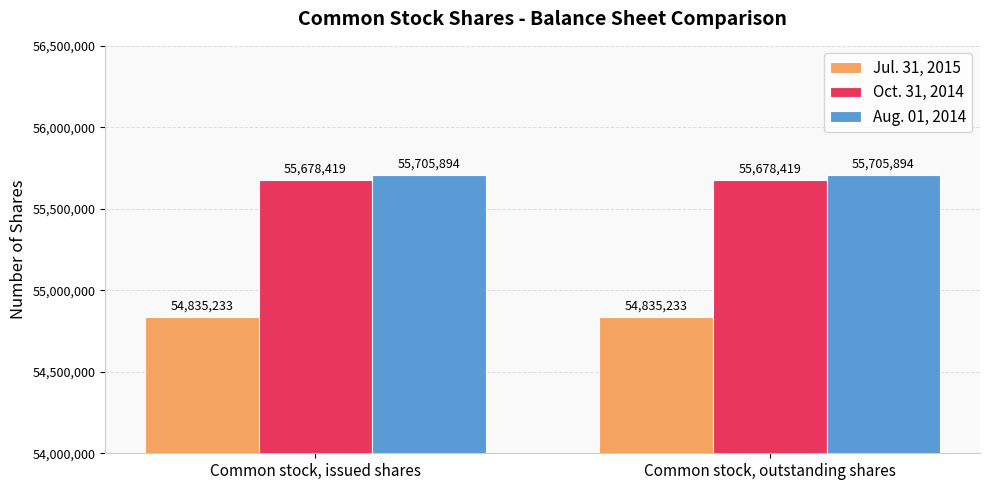

Does the chart contain stacked bars?

No